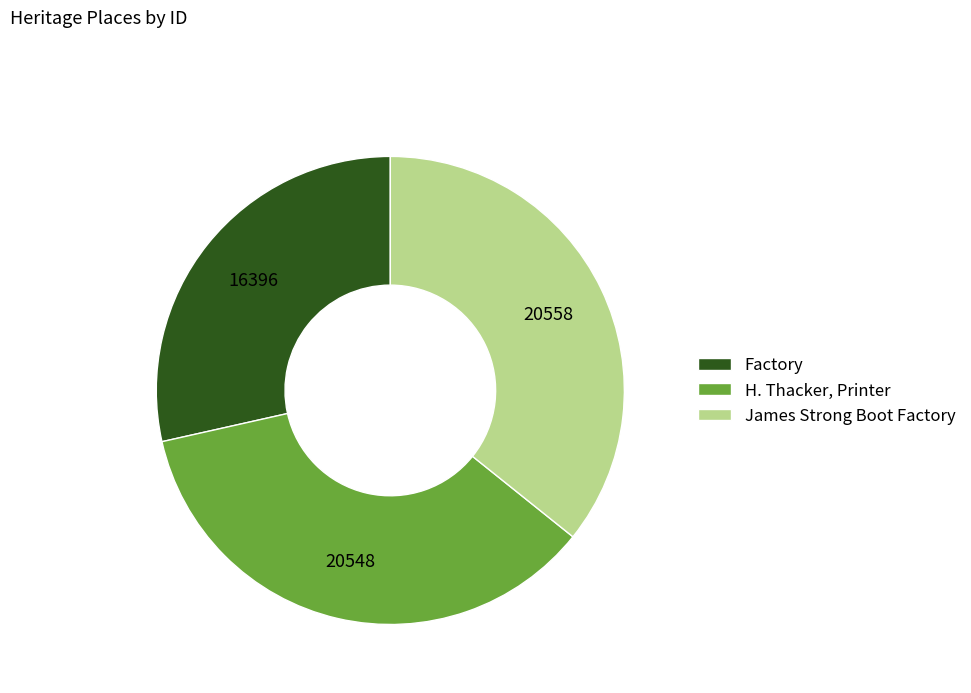

Is the sum of Factory and James Strong Boot Factory greater than half?

Yes